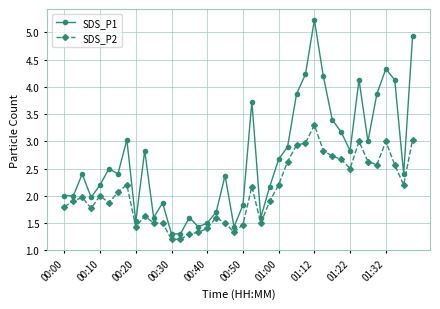

What is the value of the SDS_P2 point at the 39th from the left?

2.2